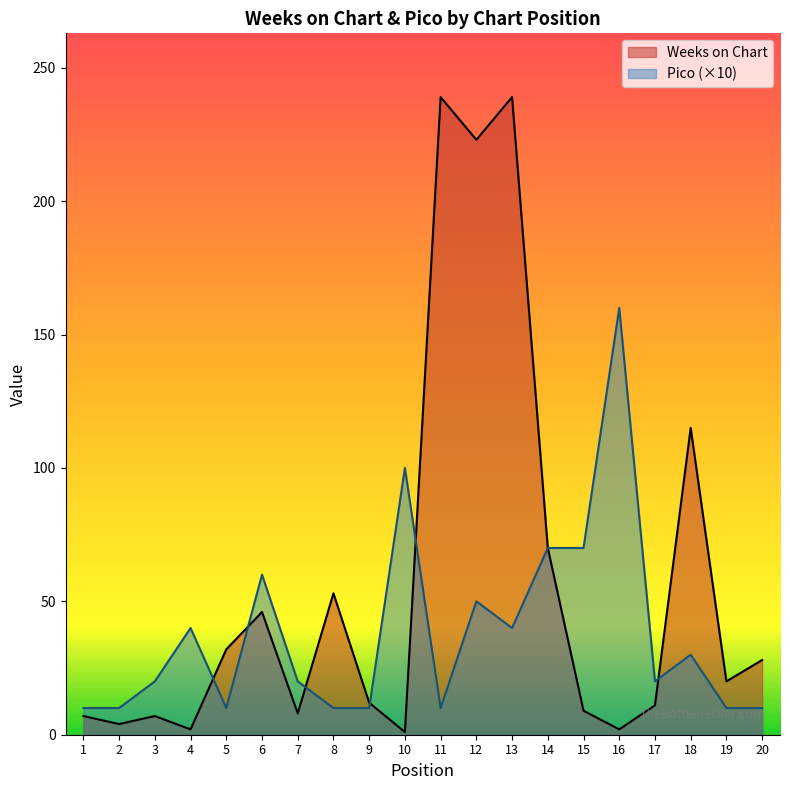

Does the chart display data point markers on the line(s)?

No